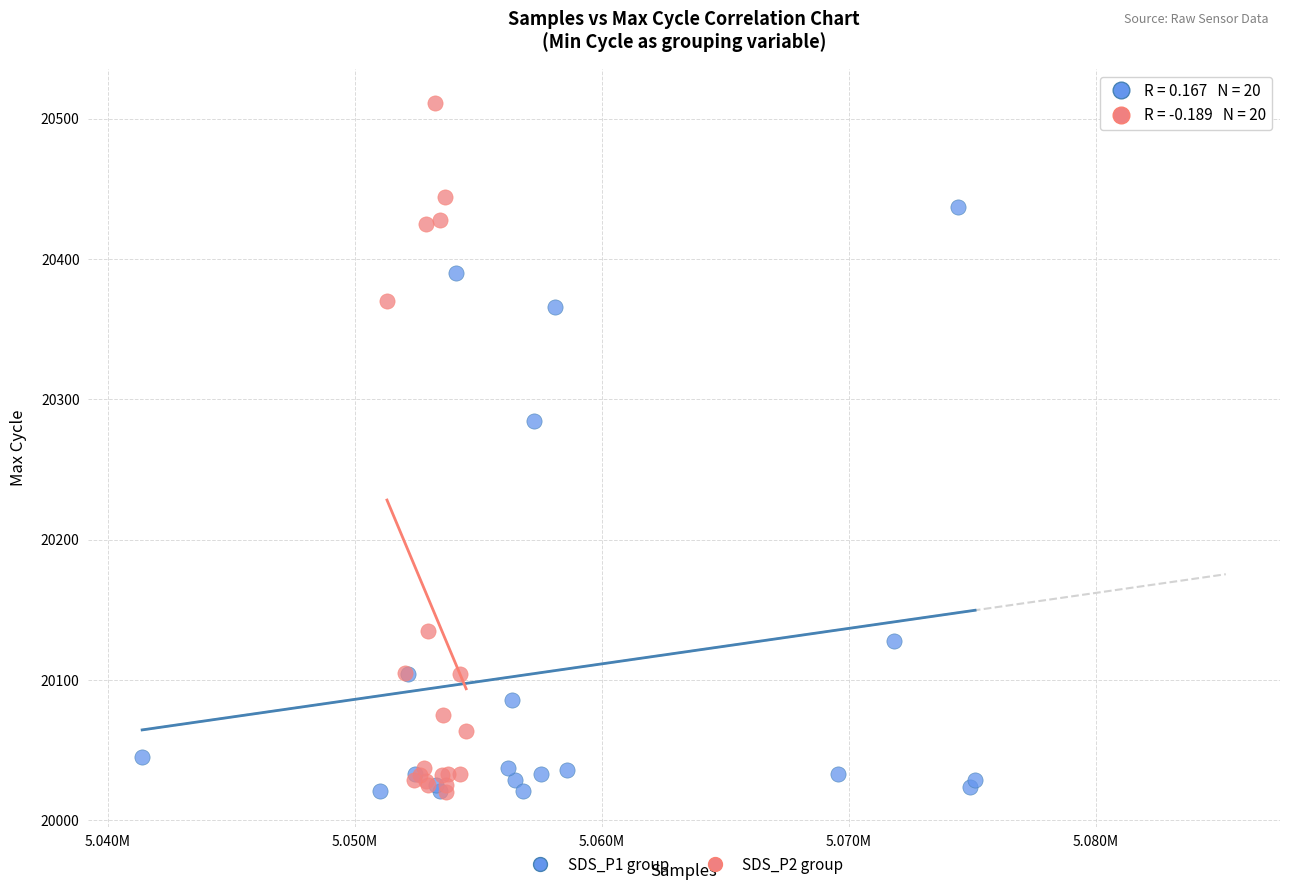

Which series reaches the maximum Y coordinate?

SDS_P2 group